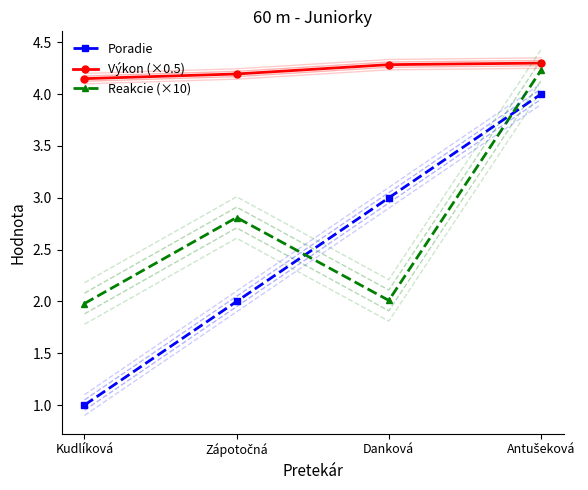

Which series has the largest range (max minus min)?

Poradie